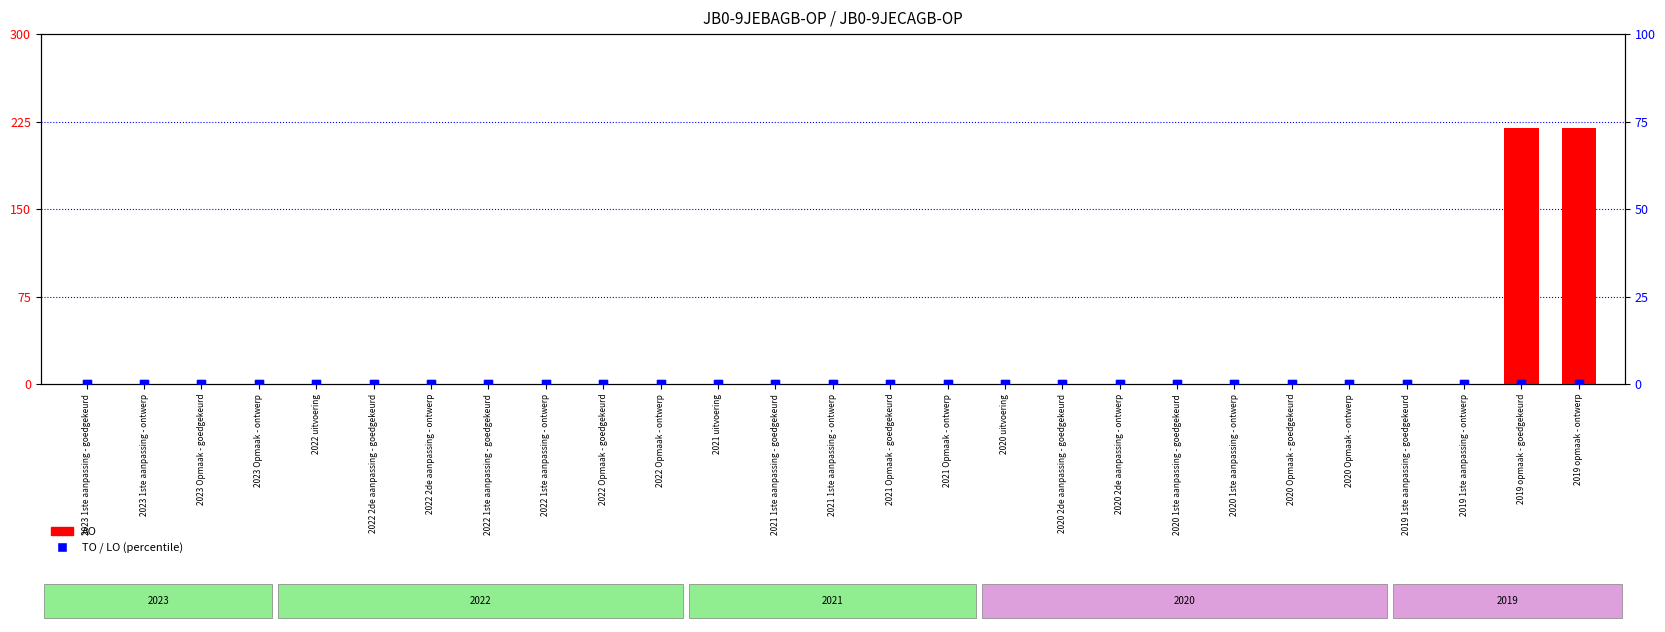

At which category is the sum across all series the highest?

2019 opmaak - goedgekeurd